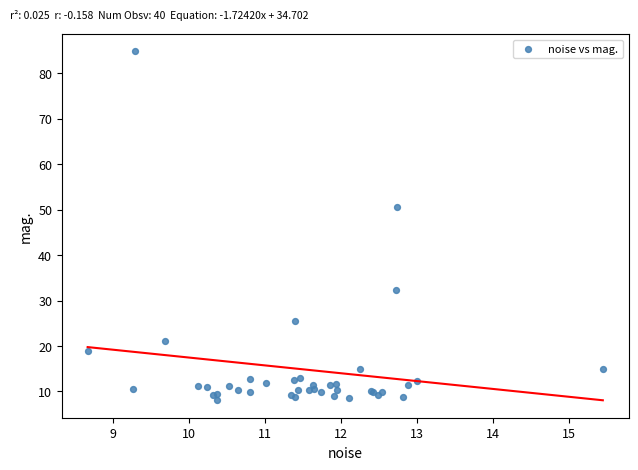

What Y value in the scatter plot is closest to 46?

50.5